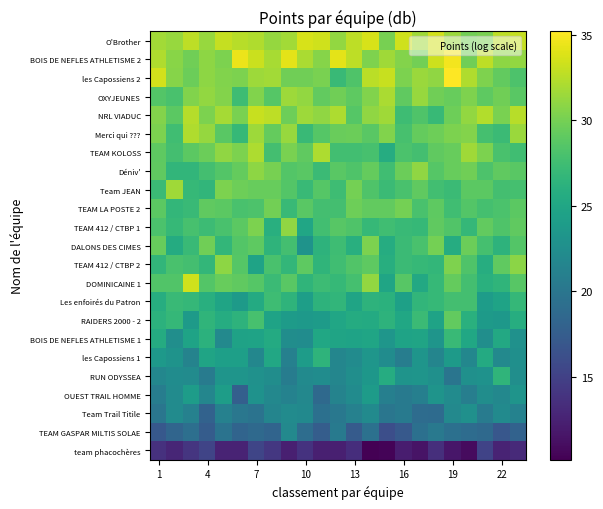

What is the greatest value displayed?

35.2